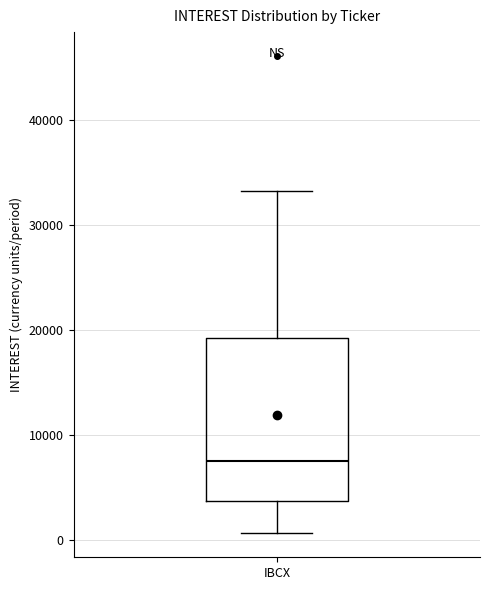

Read this box plot against the y-axis: the position of the median line, the range covered by the box, and the ends of both whiskers. The values are not printed on the chart, so give them approximately, as read against the axis.

median 8000, box 4000 to 19000, whiskers 1000 to 33000